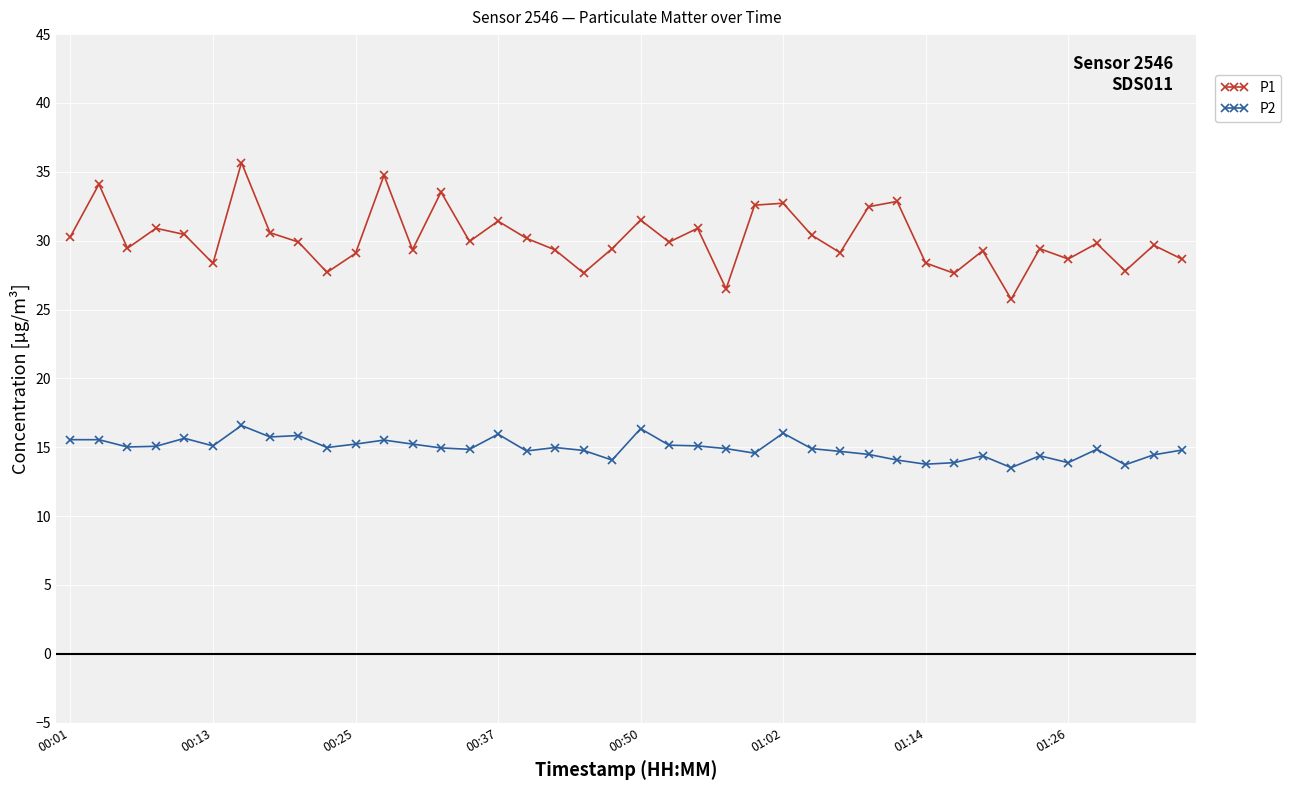

What is the value of the P1 point at the 22nd from the left?

29.9